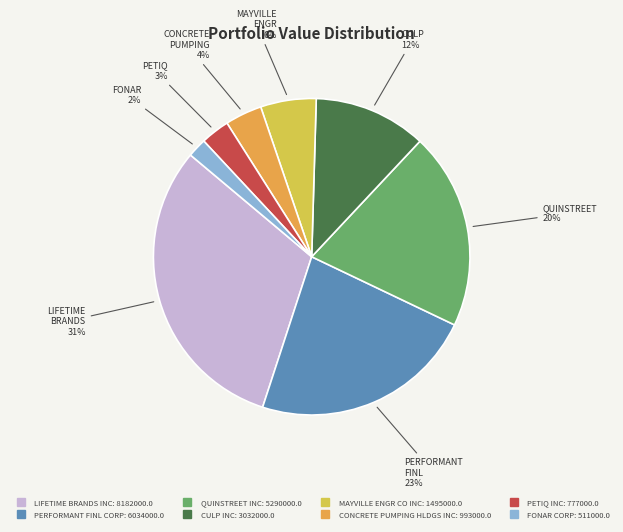

What is the ratio of the value at FONAR CORP to the value at PERFORMANT FINL CORP?

0.1